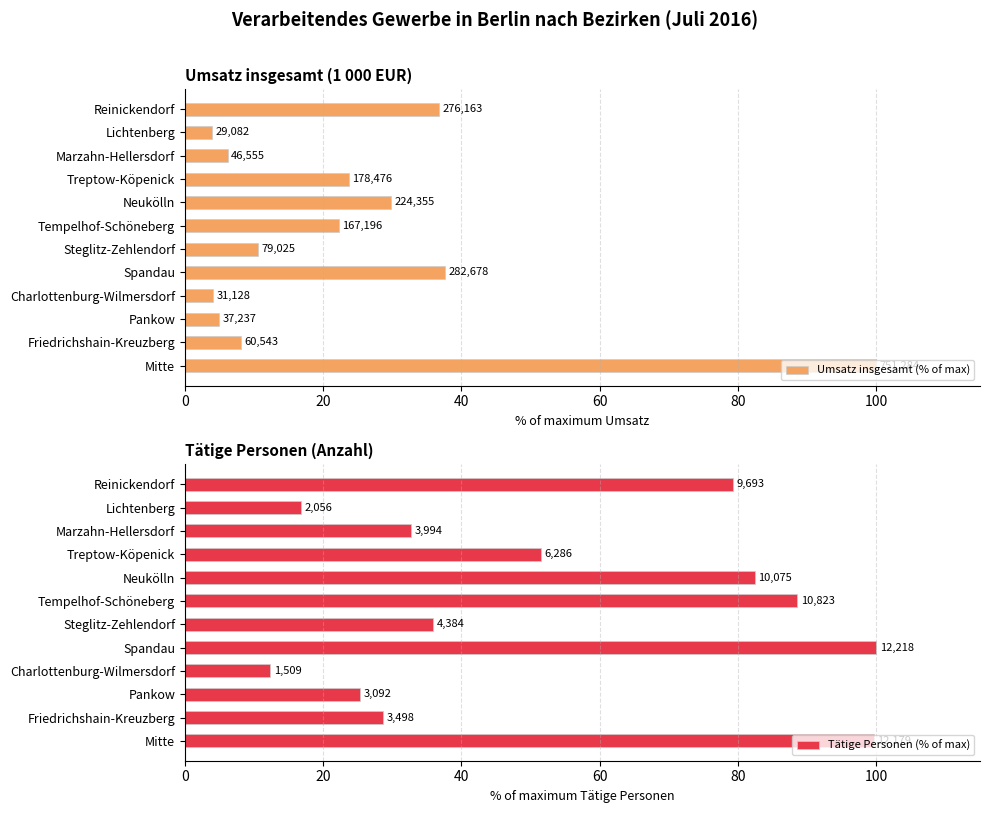

Is it true that Umsatz insgesamt (% of max) equals 2.4 at Charlottenburg-Wilmersdorf?

False